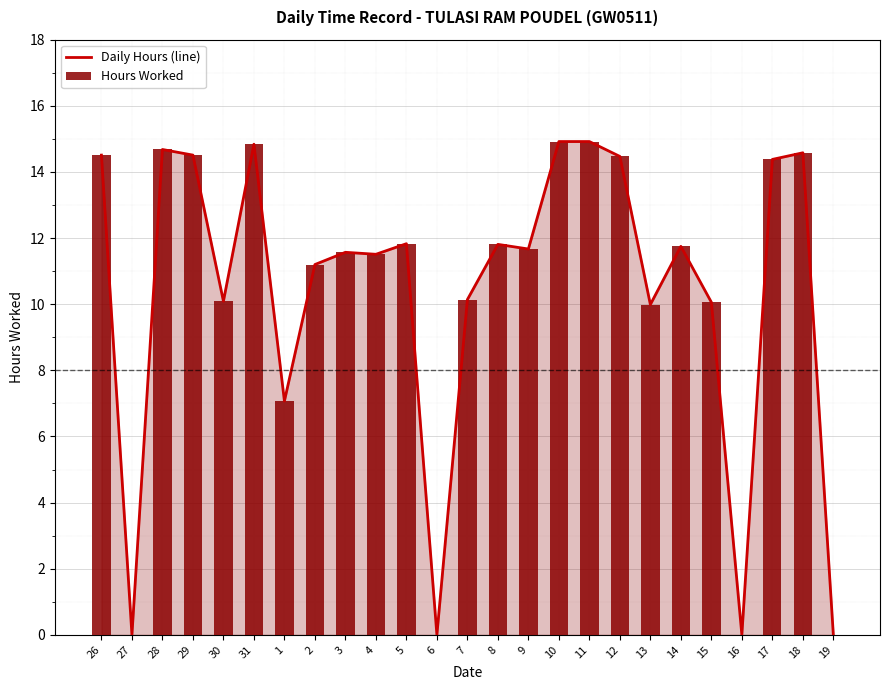

How many values in the Hours Worked series are below 11?

9